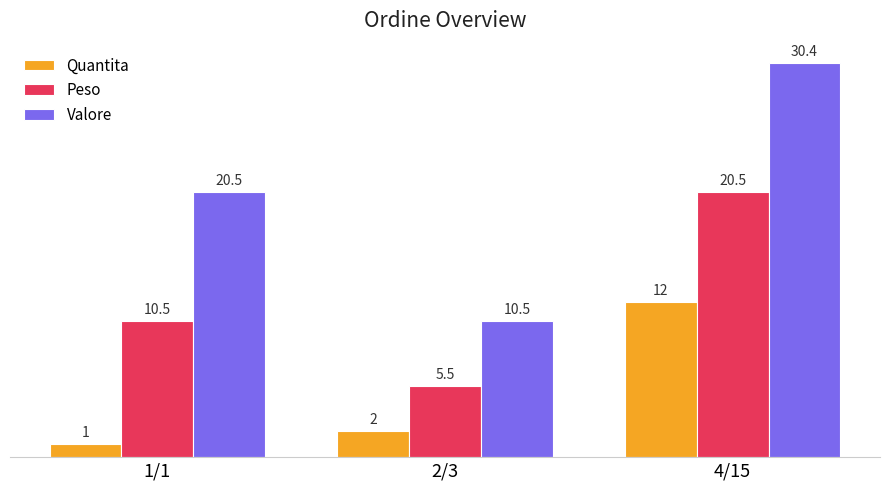

Rank the series by their maximum value, from highest to lowest.

Valore, Peso, Quantita